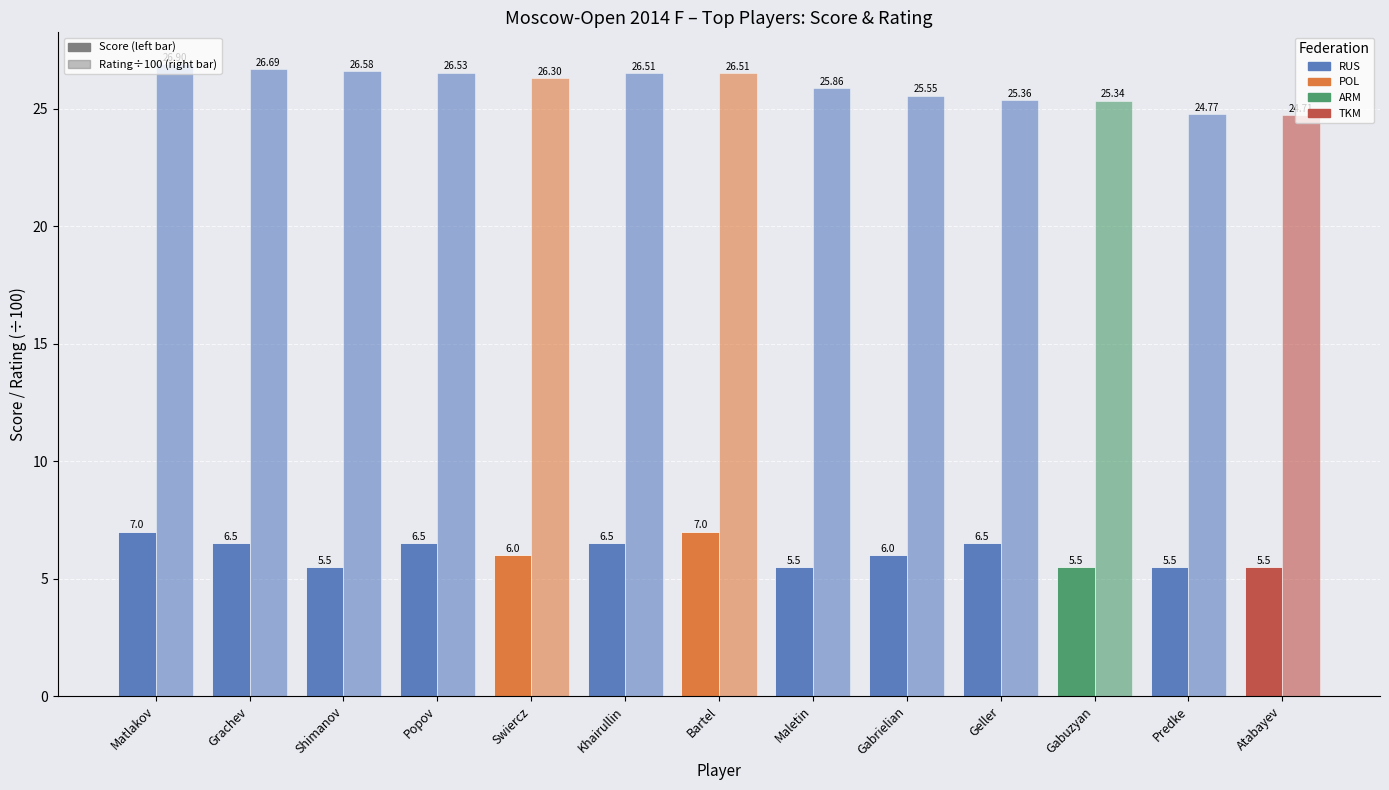

The Score series shows 6.0 at Gabrielian. True or false?

True